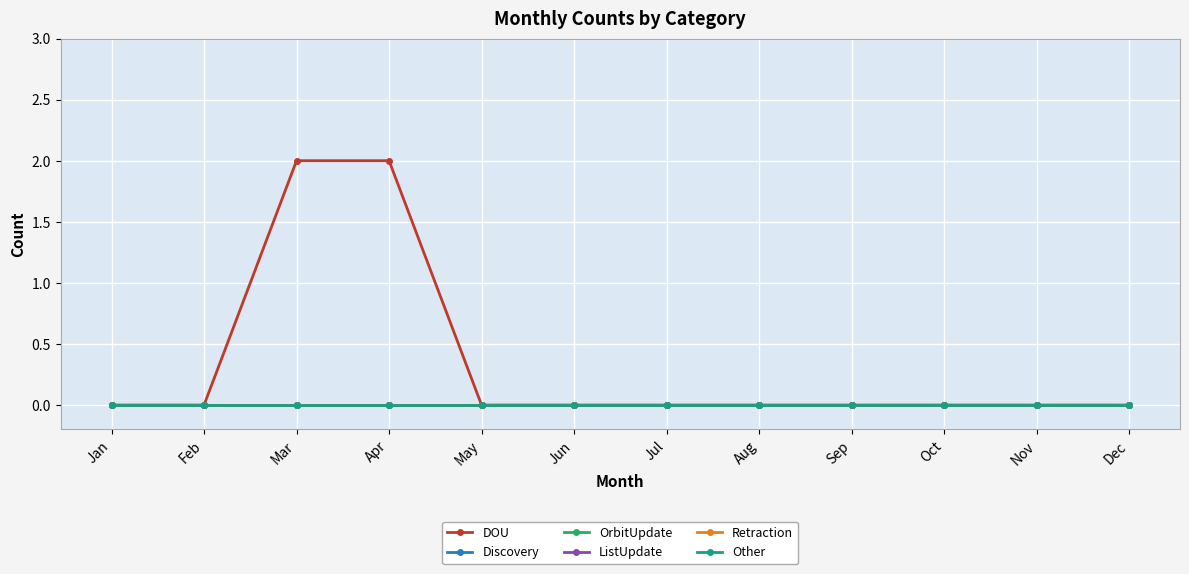

Which label corresponds to the smallest value in the chart?

Jan